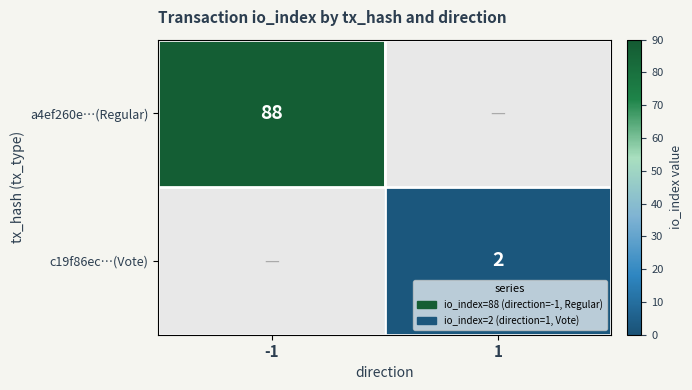

The c19f86ec…(Vote) series shows 2 at 1. True or false?

True